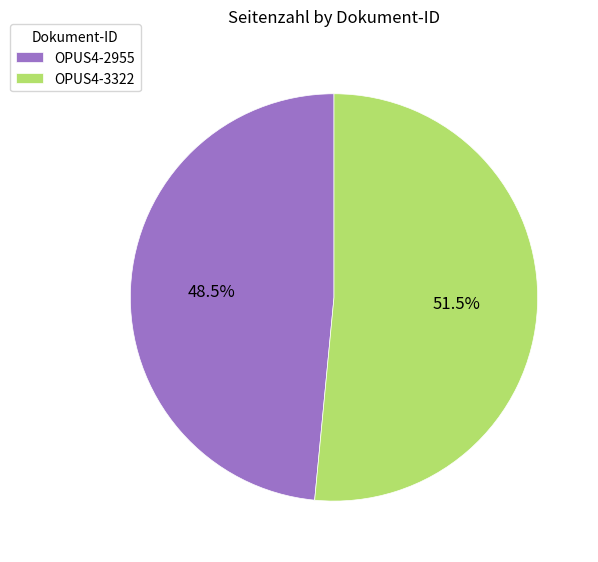

What is the ratio of the value at OPUS4-2955 to the value at OPUS4-3322?

0.9